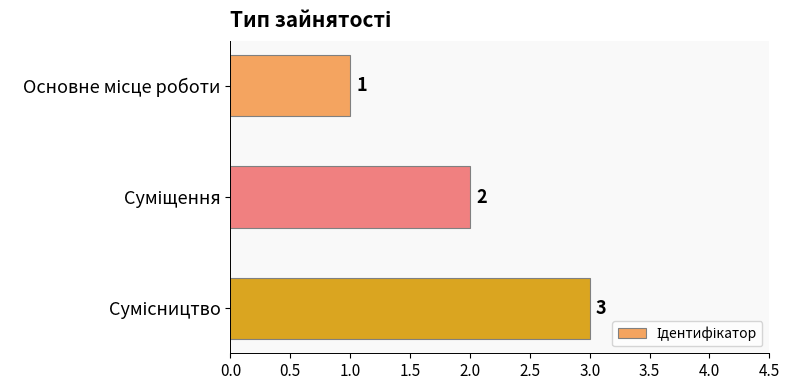

What is the average value?

2